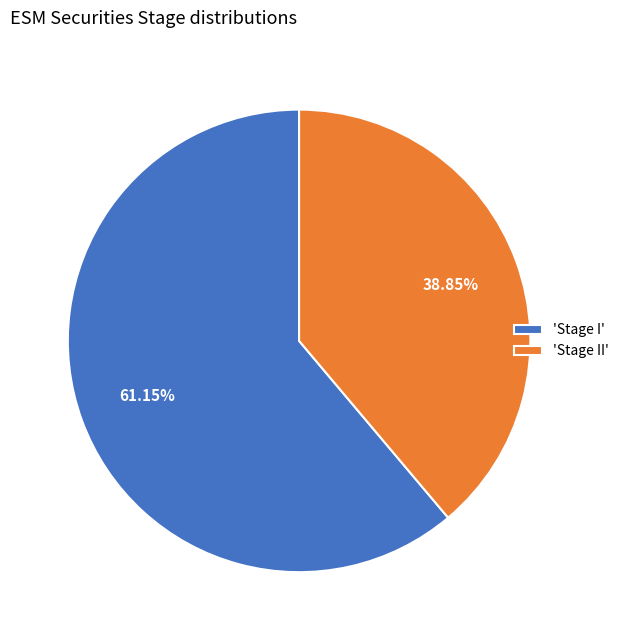

Count the number of slices in the pie.

2